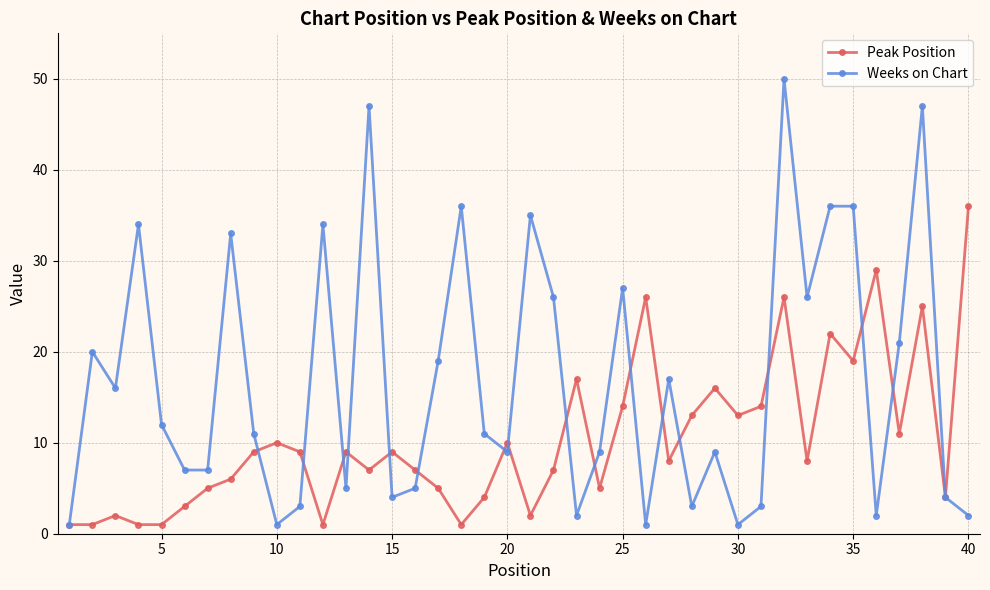

Which series has the largest range (max minus min)?

Weeks on Chart